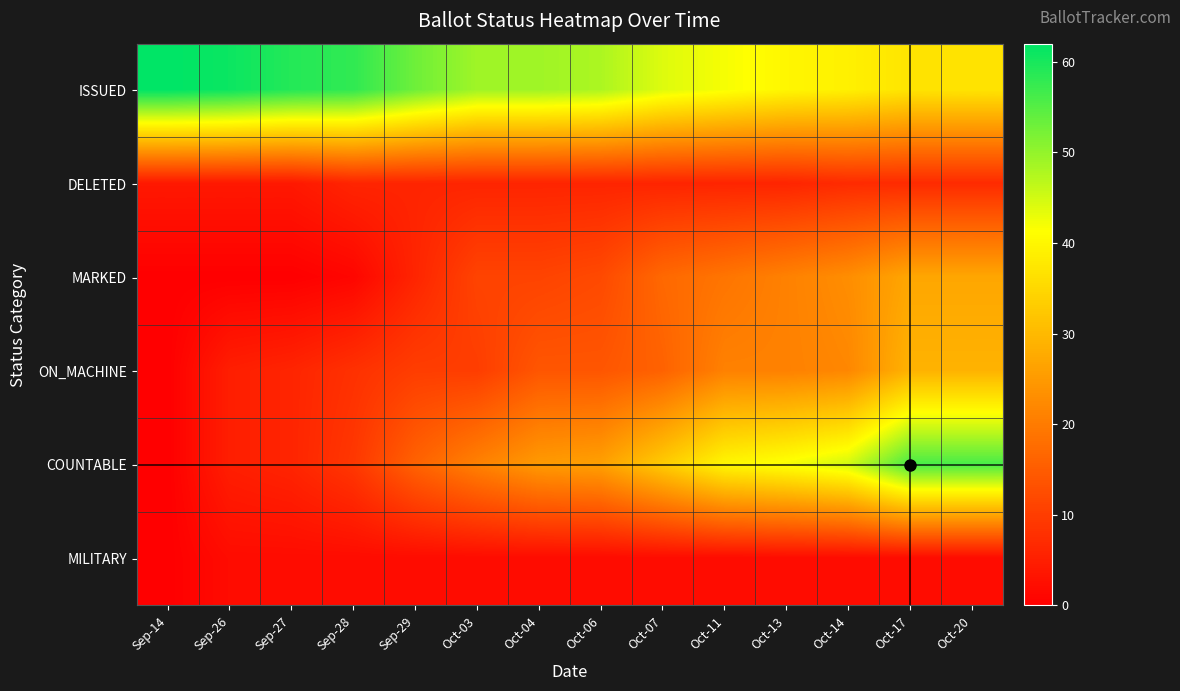

Rank the series by their maximum value, from lowest to highest.

MILITARY, DELETED, MARKED, ON_MACHINE, COUNTABLE, ISSUED